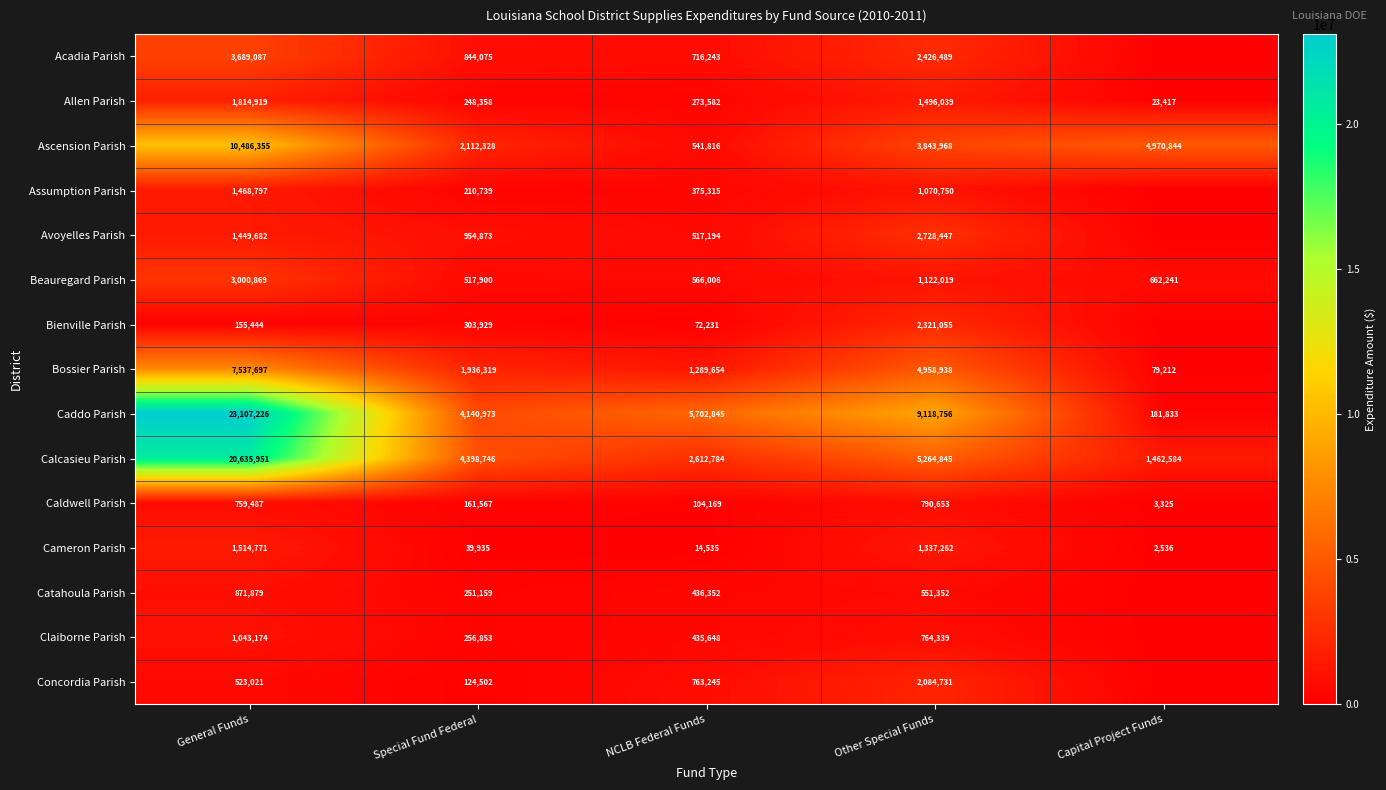

What is the approximate value of Ascension Parish at General Funds, to the nearest 100?

10486400